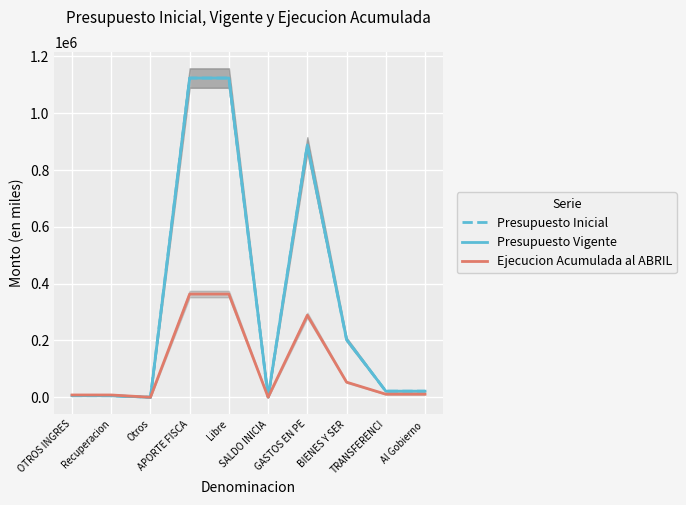

Where does the Ejecucion Acumulada al ABRIL series first go above 10692?

APORTE FISCA